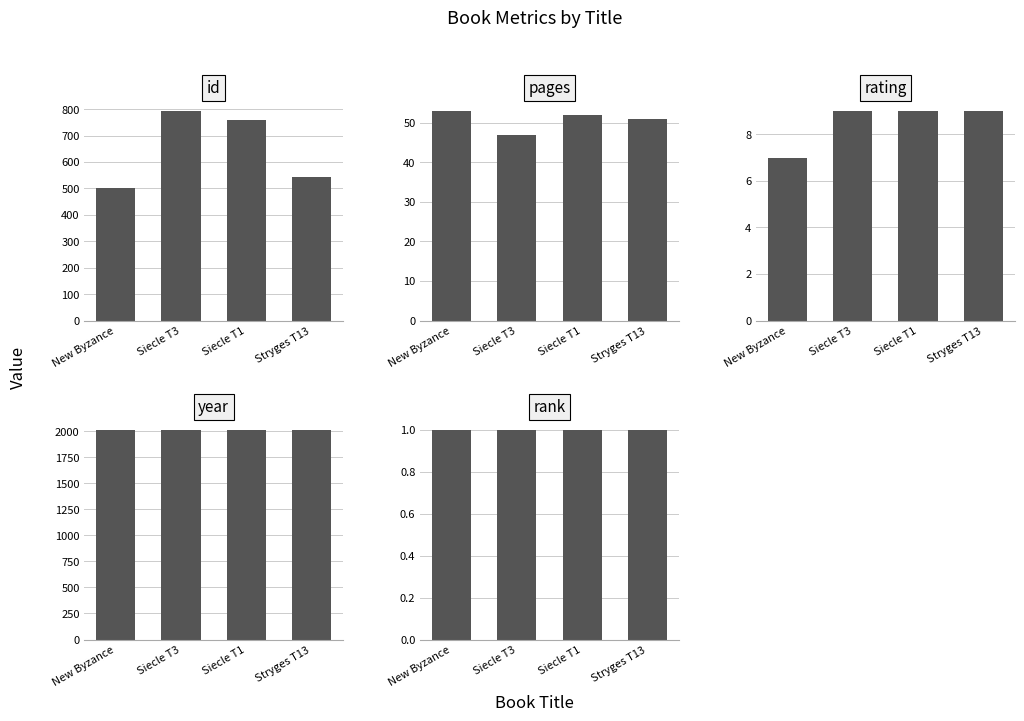

At which category is the sum across all series the highest?

Siecle T3